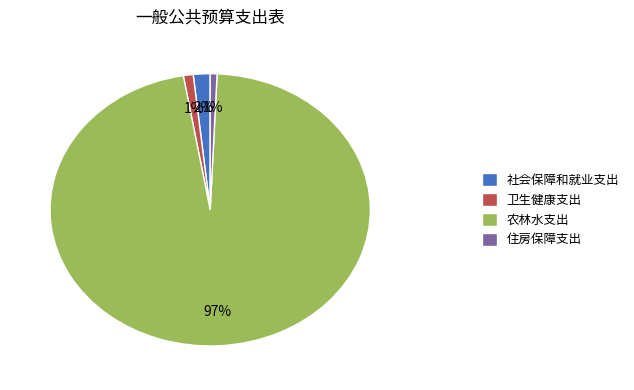

To the nearest percent, what is the average slice percentage?

25%